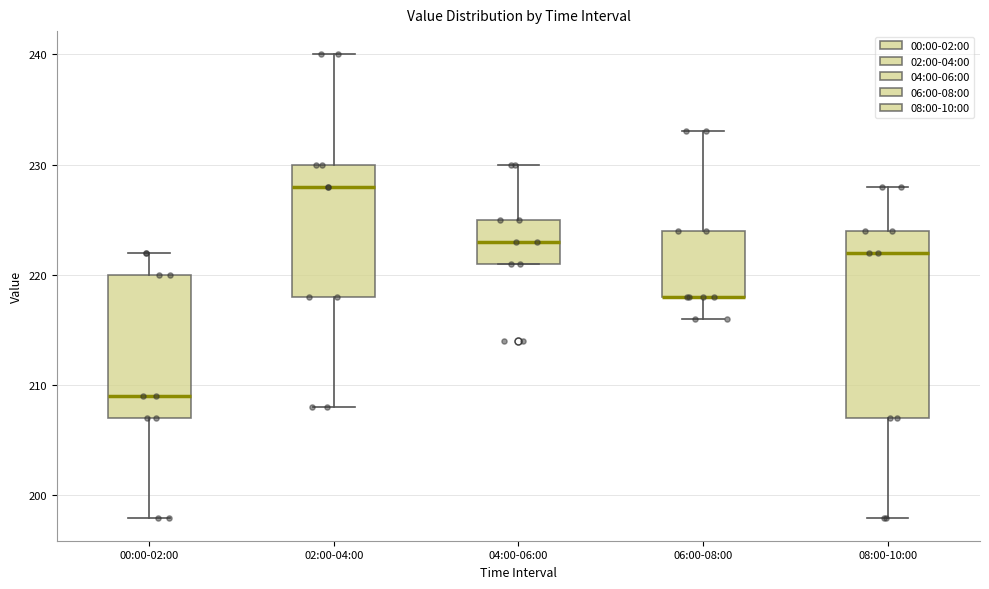

Where is the lower edge of the box for 06:00-08:00 on the y-axis? The values are not printed on the chart, so give them approximately, as read against the axis.

218